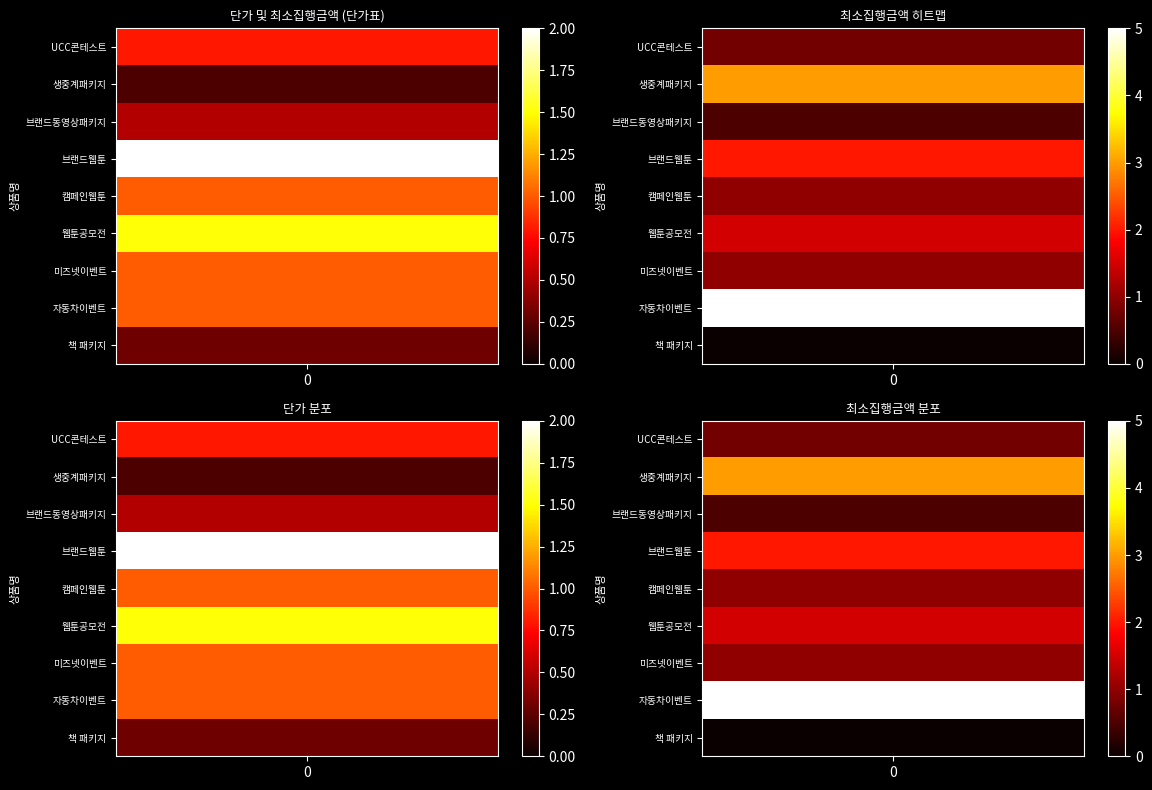

Is it true that 브랜드웹툰 equals 20000000 at 최소집행금액?

True